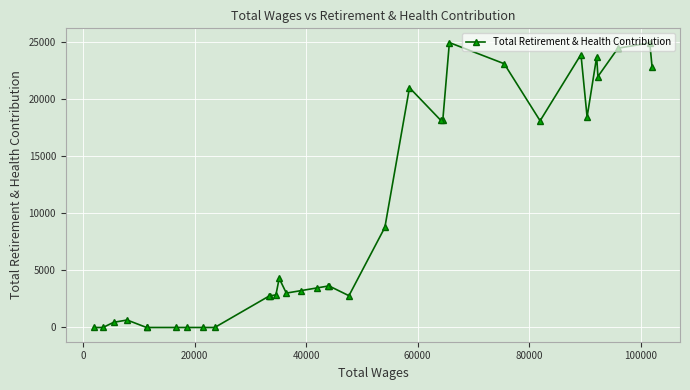

How many lines are shown in the chart?

1